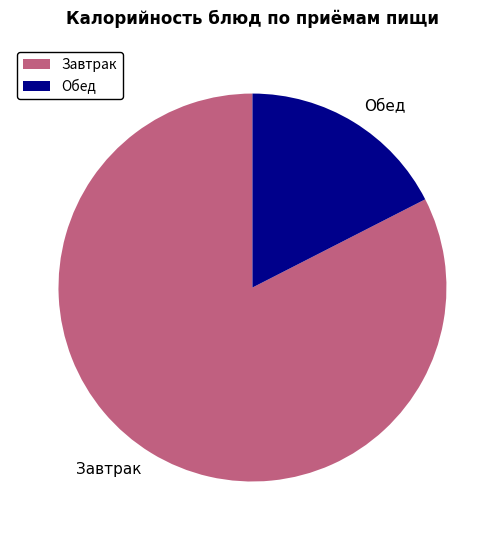

The Обед slice represents 9% of the pie. True or false?

False